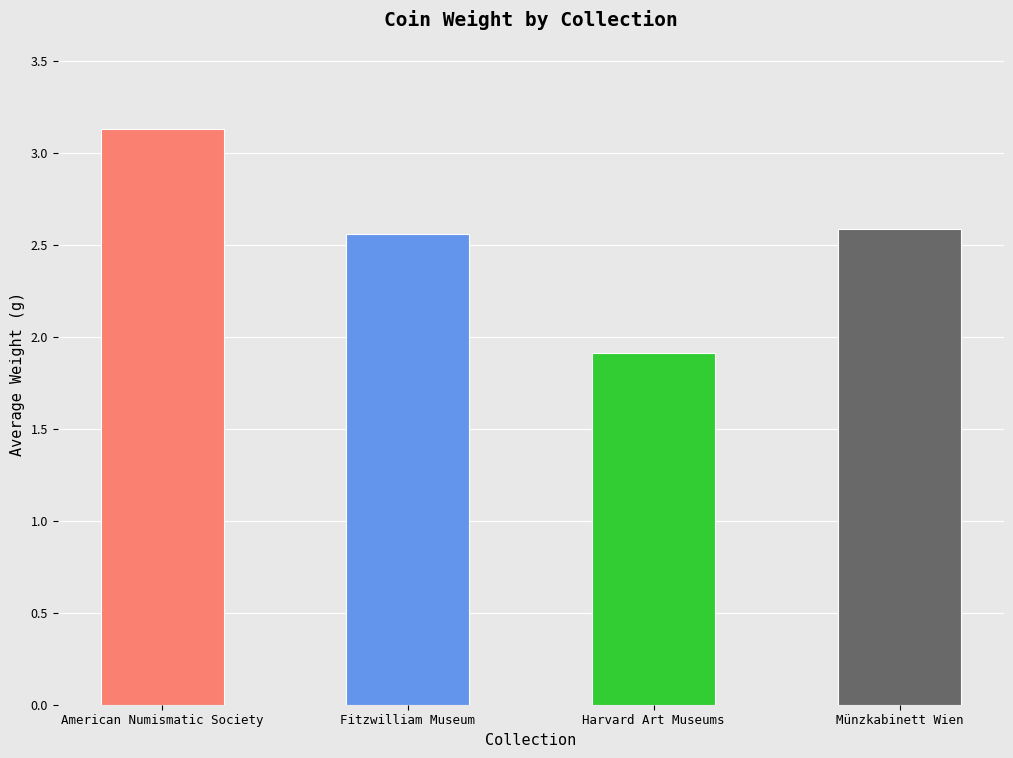

What is the average value?

2.5